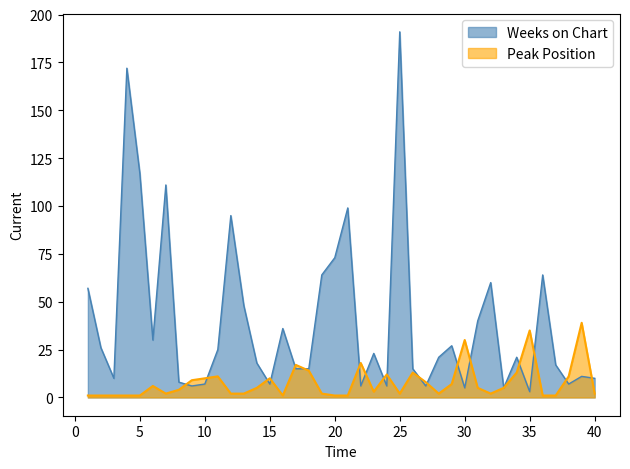

What is the minimum value for Peak Position?

1